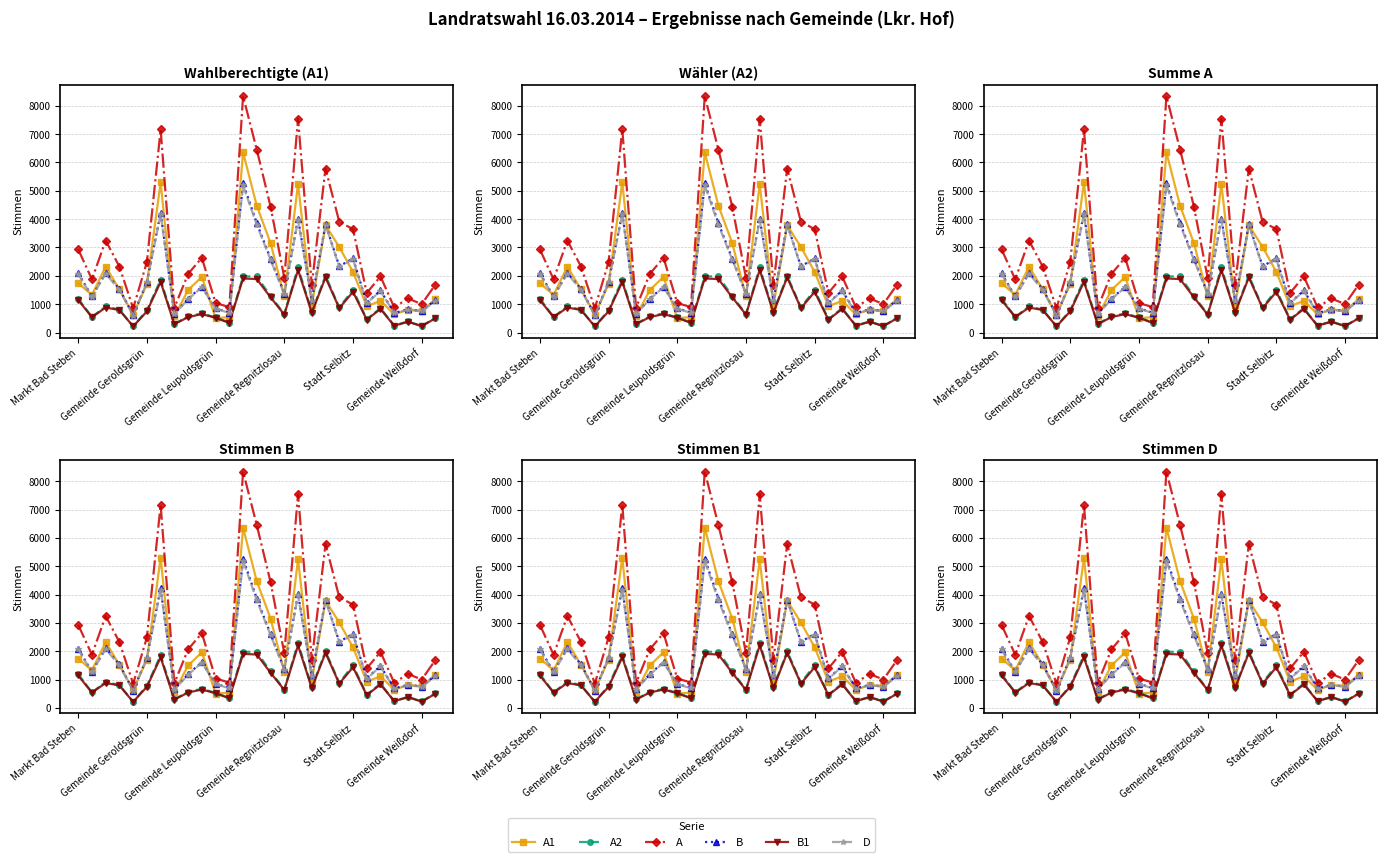

True or false: A1 has a value of 3156 at 14.

True